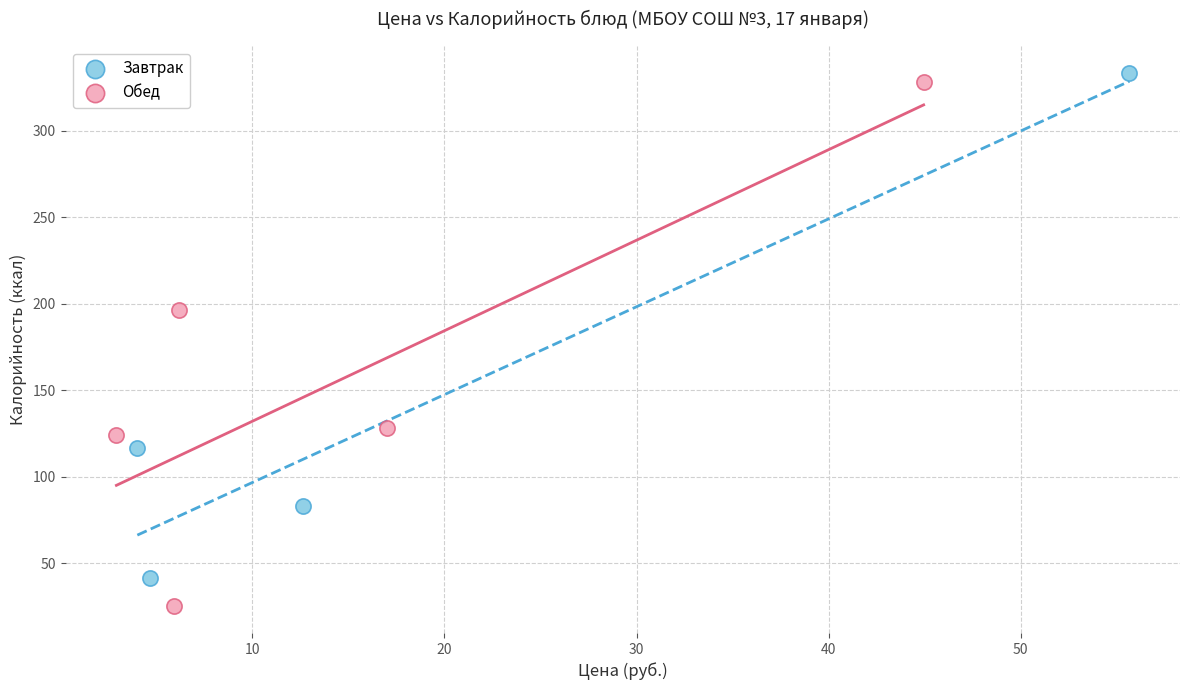

Which series contains the lowest Y value?

Обед